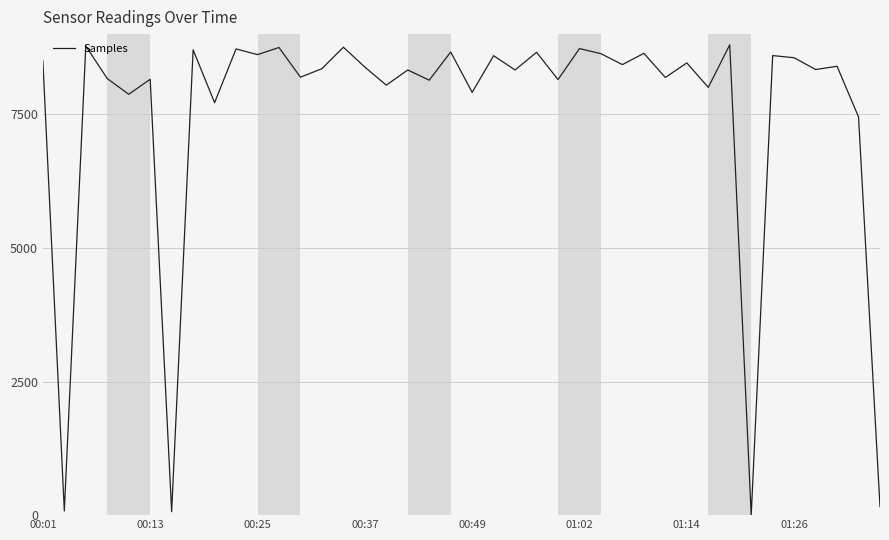

Does the chart display data point markers on the line(s)?

No